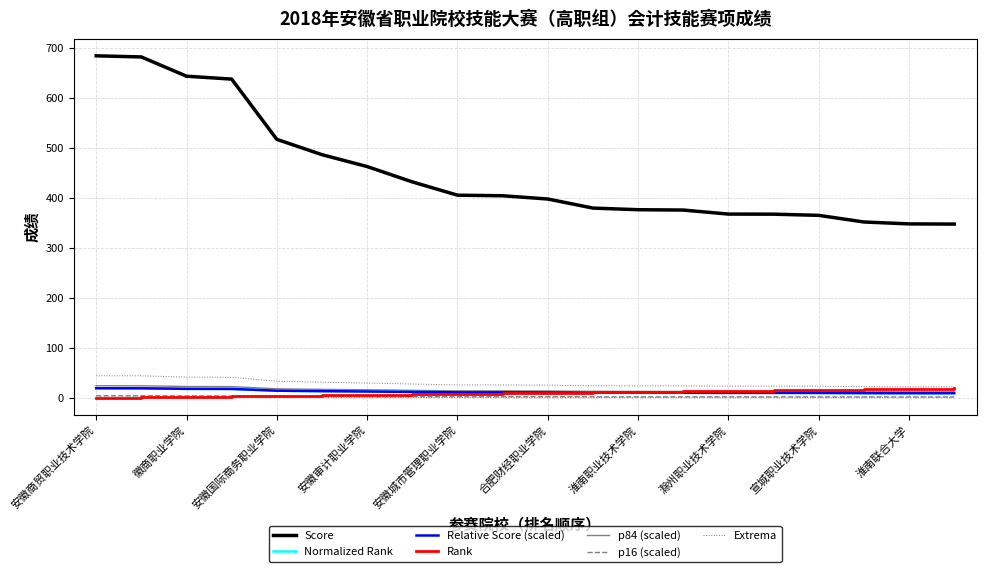

Which label corresponds to the largest value in the chart?

安徽商贸职业技术学院